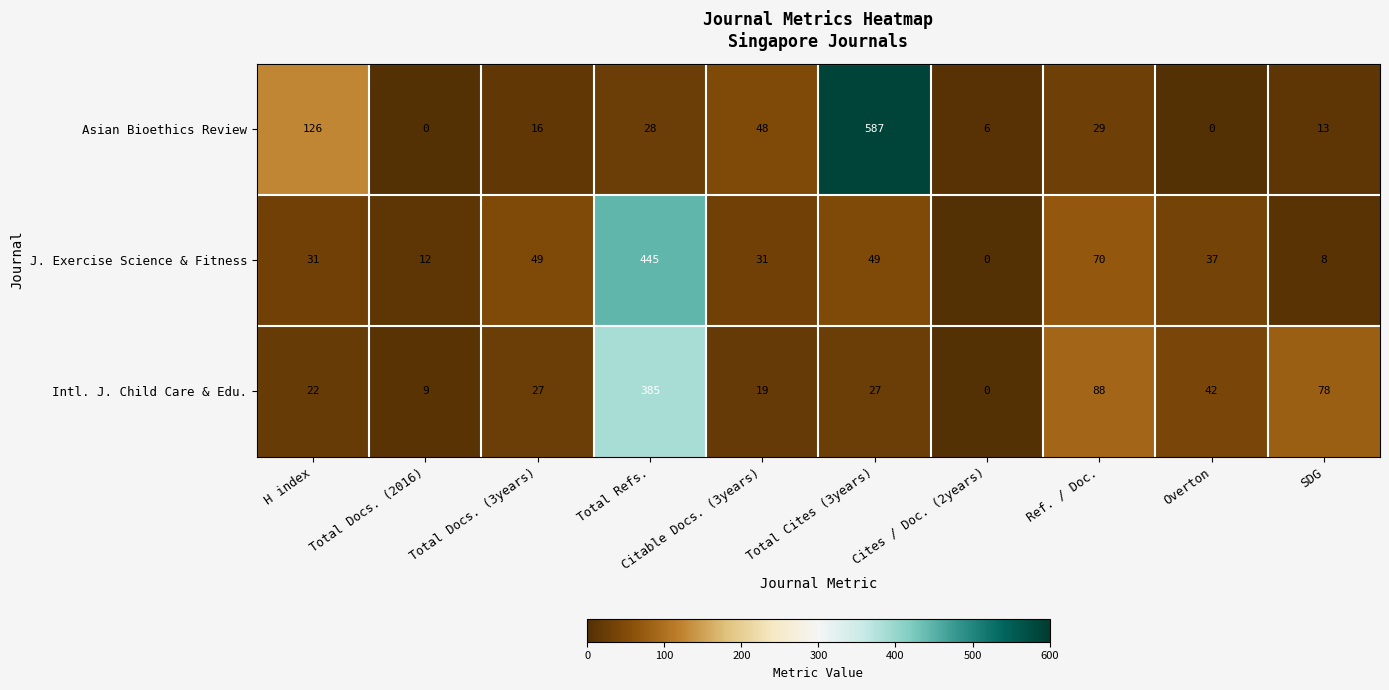

At how many categories does at least one series exceed 528?

1